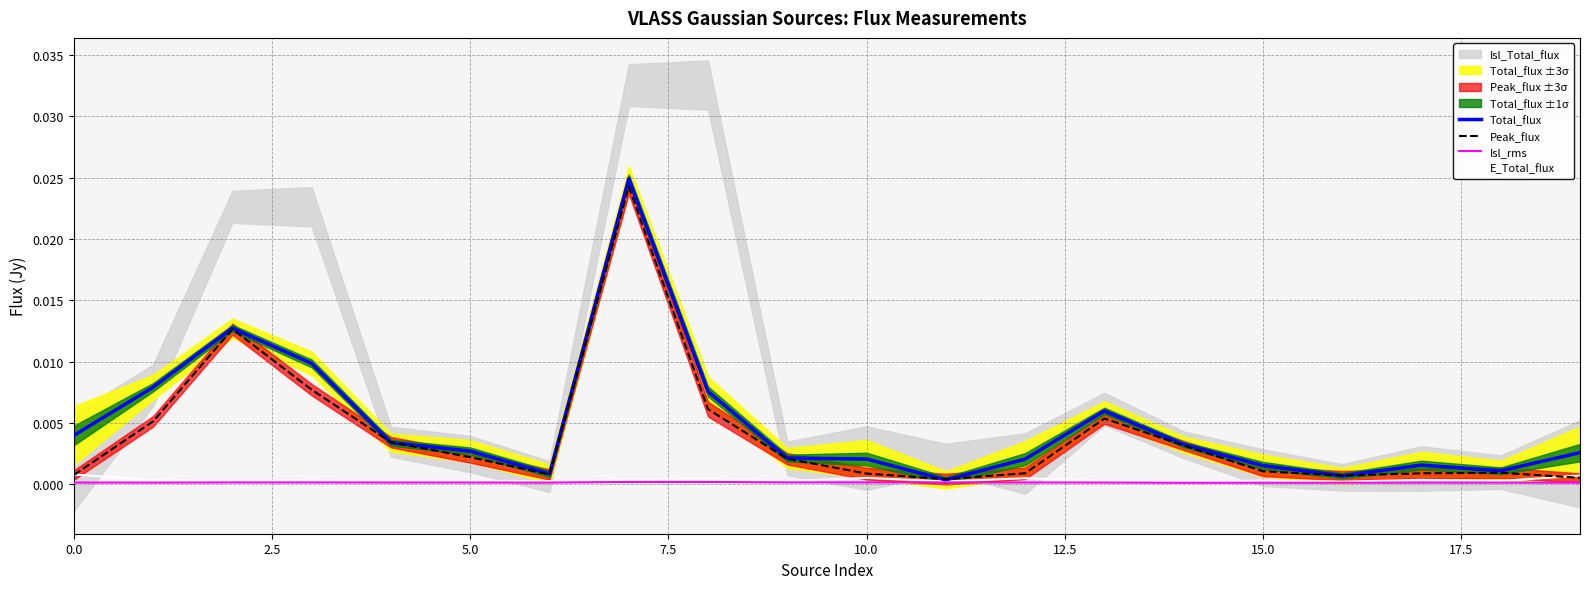

In Isl_rms, how many points are lower than both neighbors (excluding endpoints)?

4